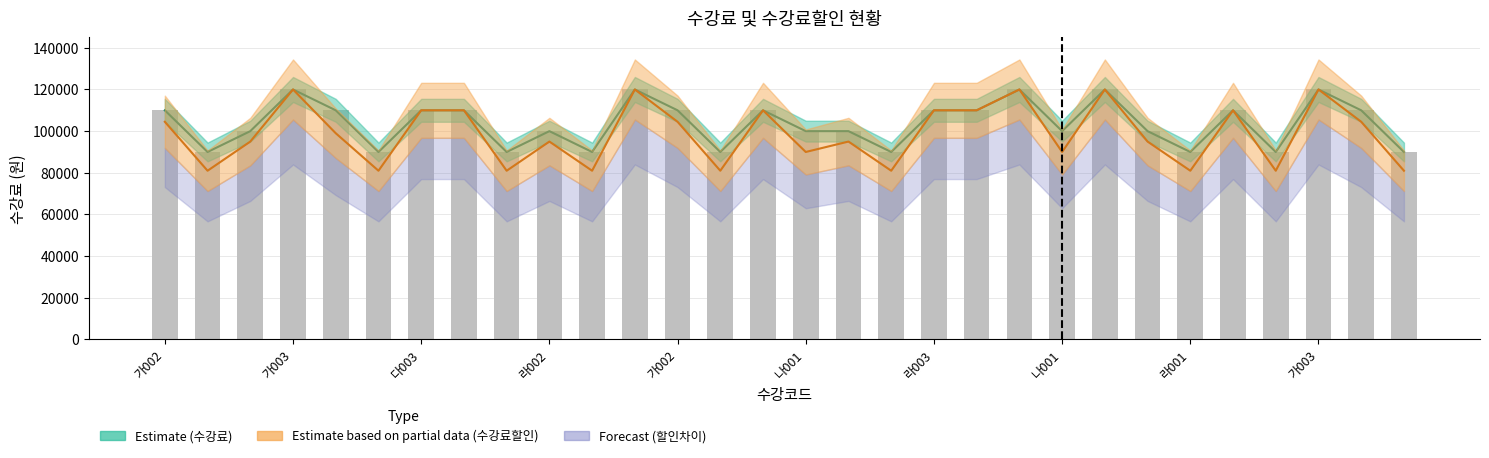

Where is the data nearest to the value 105000?

가002